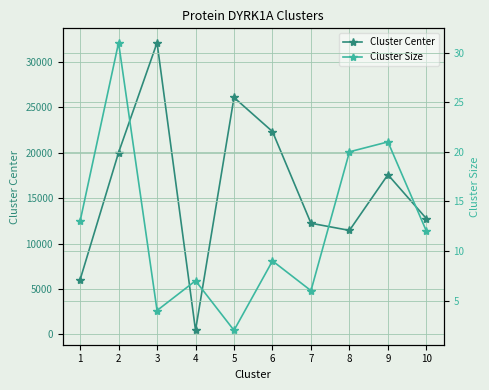

What is the highest value of the Cluster Center series?

32126